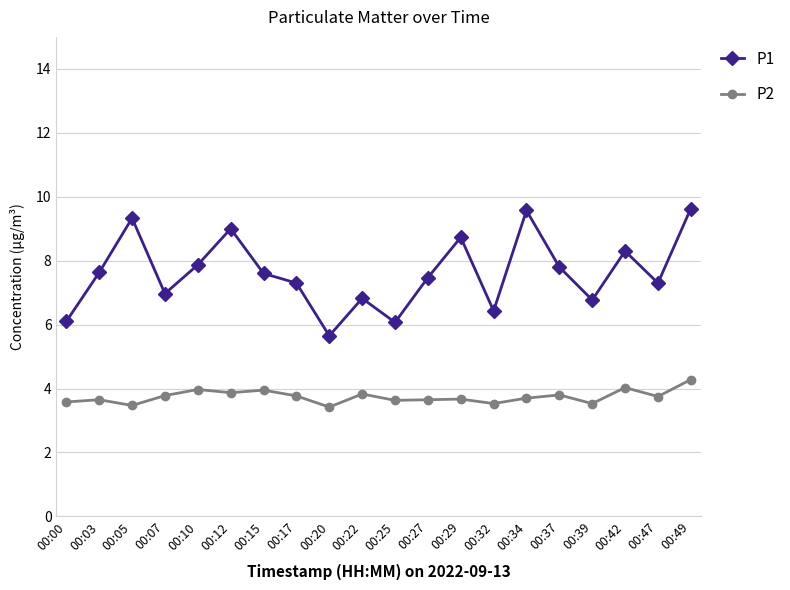

What is the minimum value for P2?

3.4